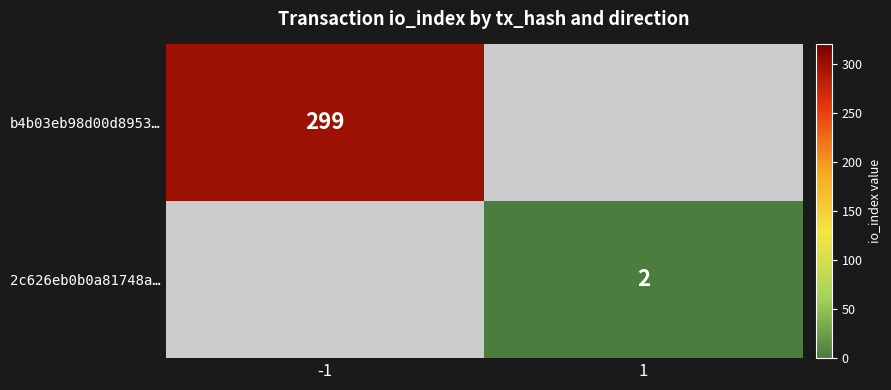

Is it true that 2c626eb0b0a81748a… equals 2 at 1?

True